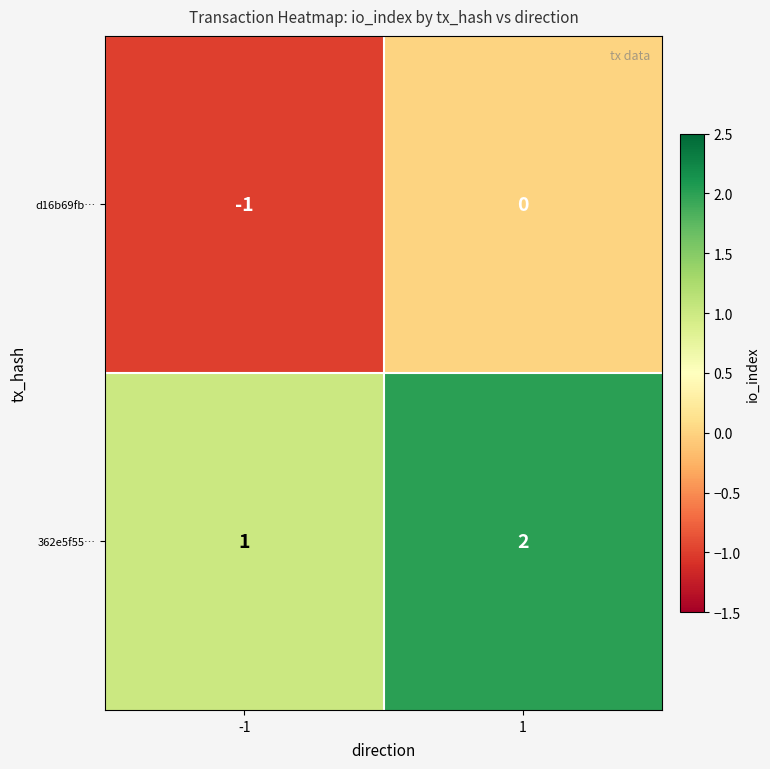

What is the spread (max minus min) of values at -1?

2